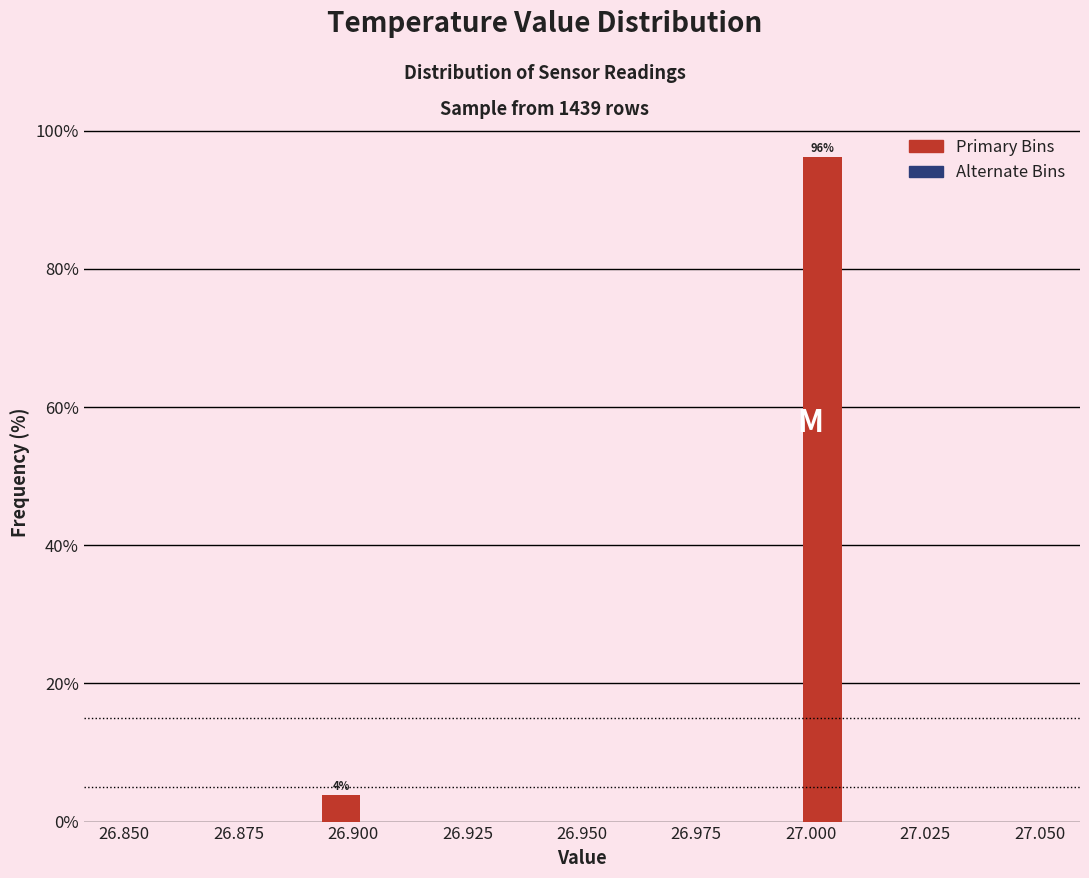

Around what value on the x-axis is the tallest bar? Give the approximate position of its centre, as read against the axis.

27.005